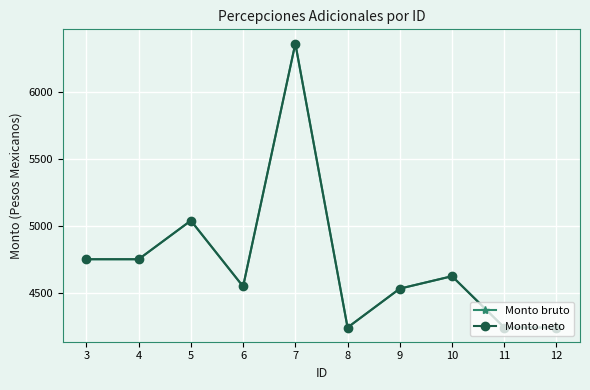

True or false: Monto bruto and Monto neto intersect in this chart.

False